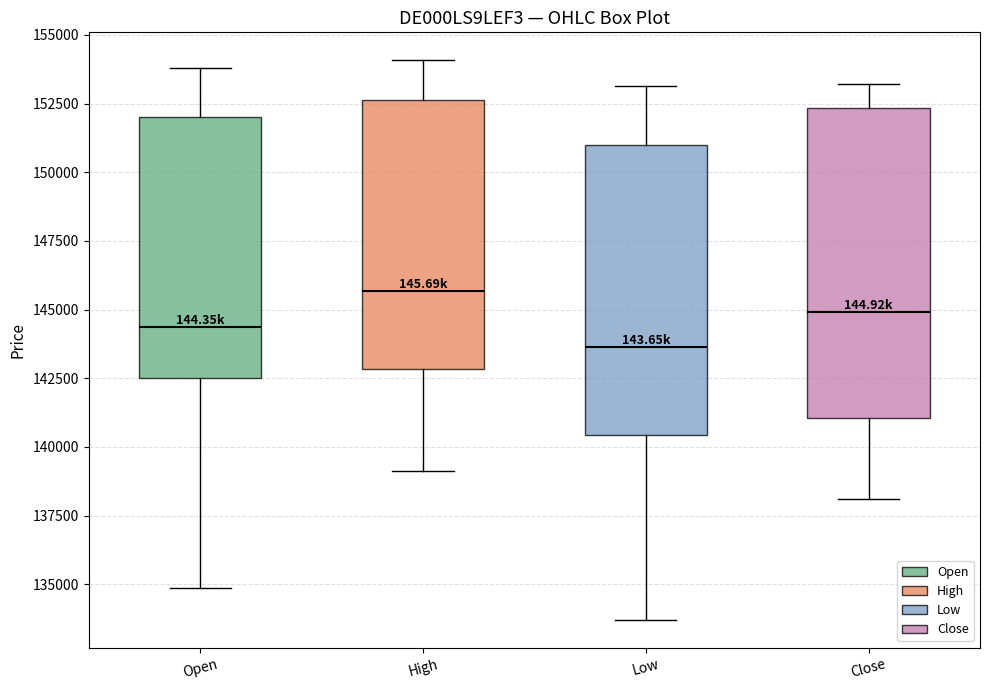

Reading left to right, transcribe this box plot: for each box, give where its median line is, the range the box spans, and where its two whiskers end, as read against the y-axis. The values are not printed on the chart, so give them approximately, as read against the axis.

Open: median 144500, box 142500 to 152000, whiskers 135000 to 154000
High: median 145500, box 143000 to 152500, whiskers 139000 to 154000
Low: median 143500, box 140500 to 151000, whiskers 133500 to 153000
Close: median 145000, box 141000 to 152500, whiskers 138000 to 153000